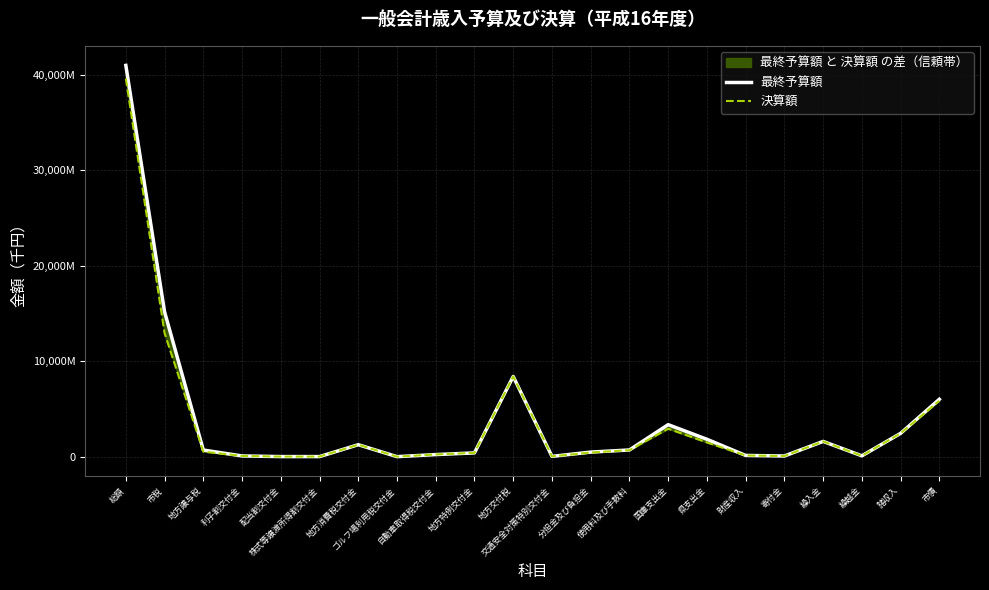

Rank the series by their maximum value, from lowest to highest.

決算額, 最終予算額